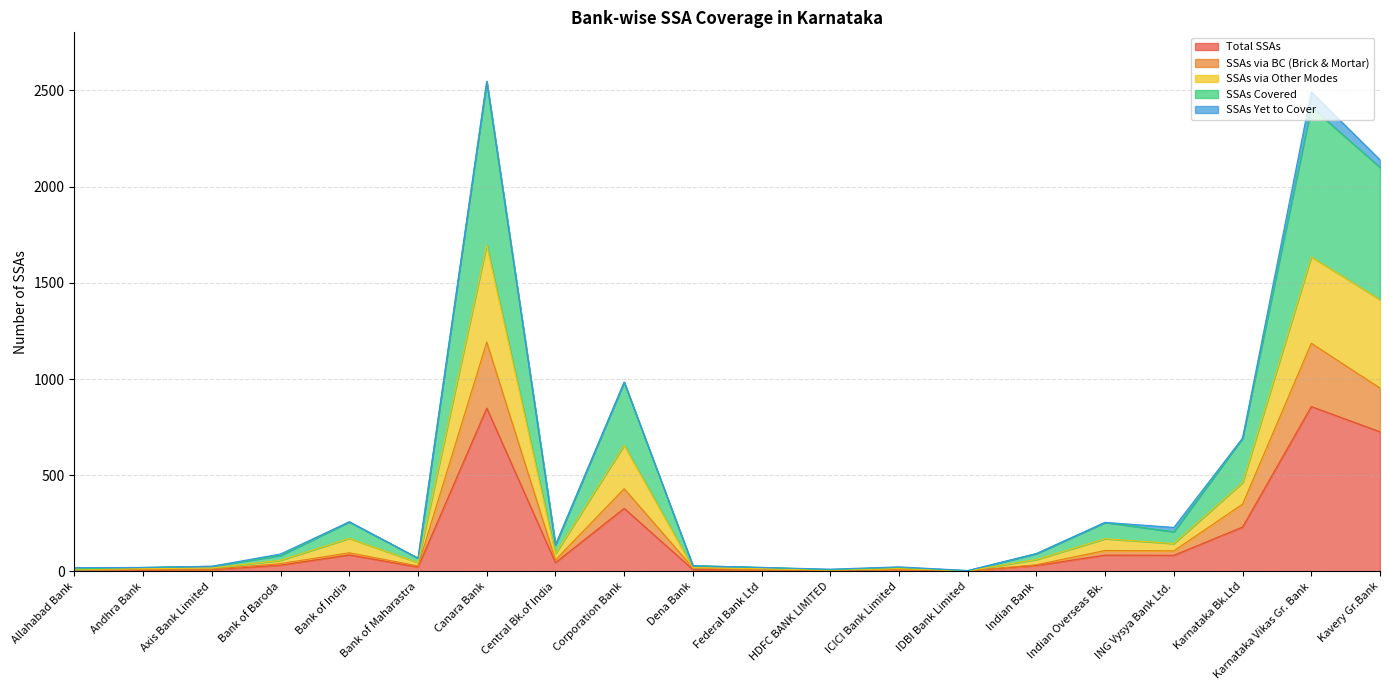

What is the sum of the Total SSAs values at Federal Bank Ltd and Allahabad Bank?

16